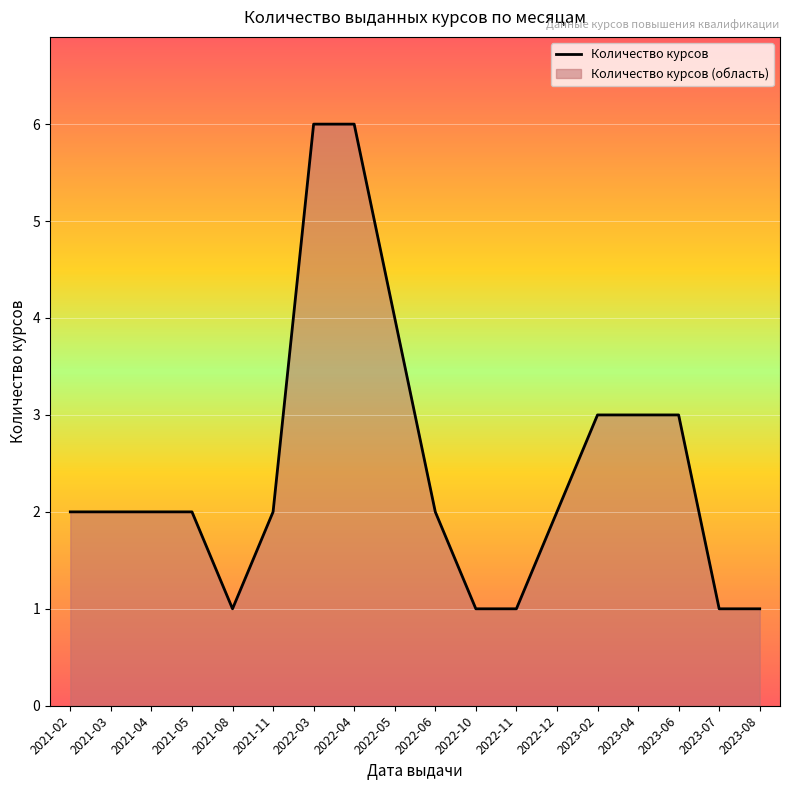

At which label is the value closest to 3?

2023-02